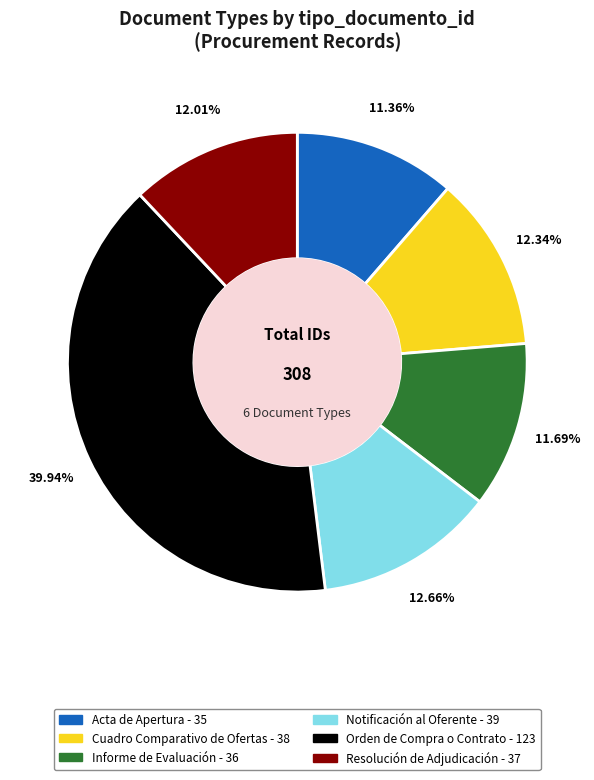

Which has a higher value, Notificación al Oferente or Resolución de Adjudicación?

Notificación al Oferente